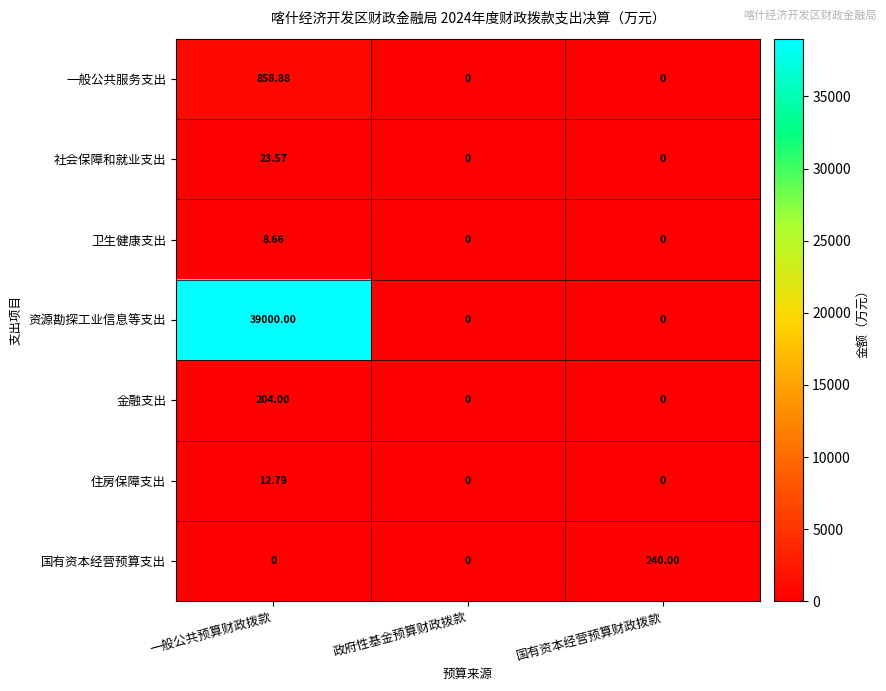

Which series has the largest range (max minus min)?

资源勘探工业信息等支出